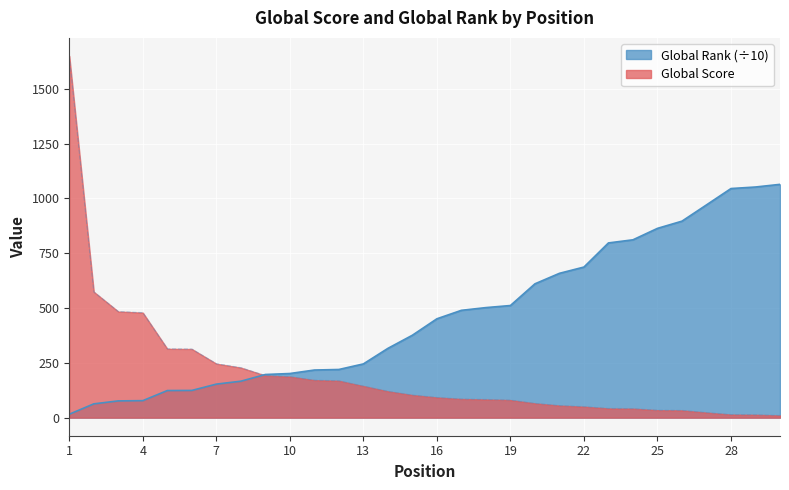

Rank the series by their maximum value, from lowest to highest.

Global Rank (÷10), Global Score